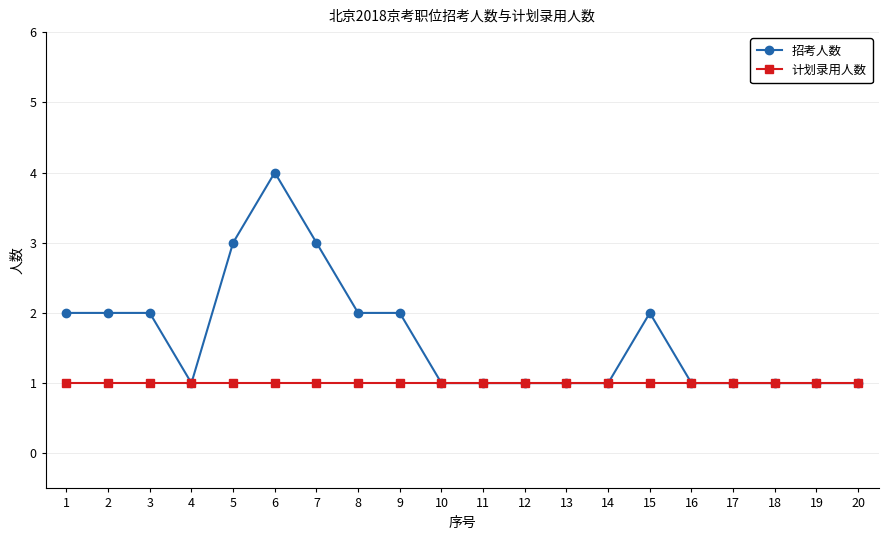

How many categories are shown in the chart?

20